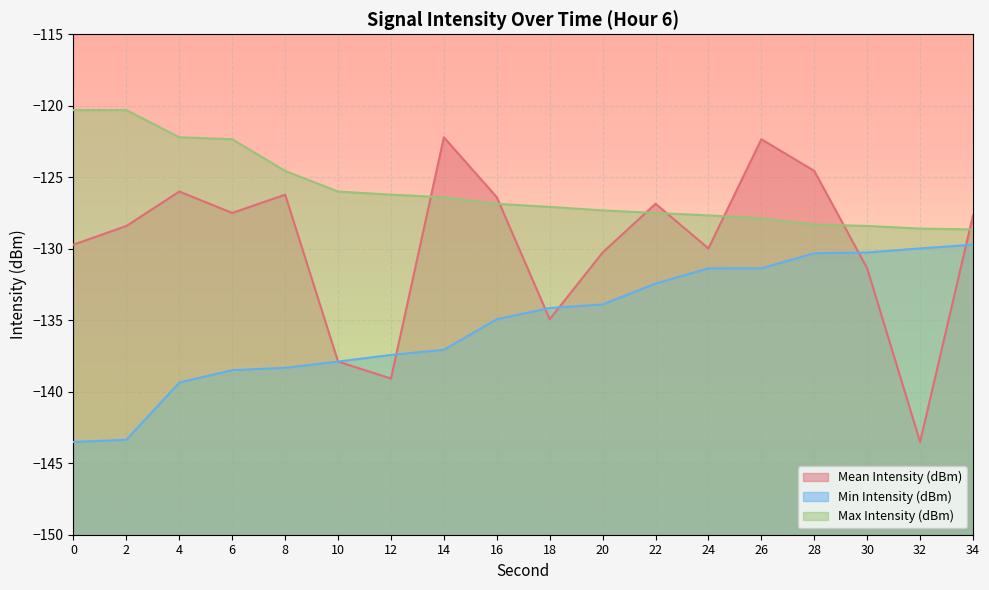

Which has a higher value, 16 or 28?

28